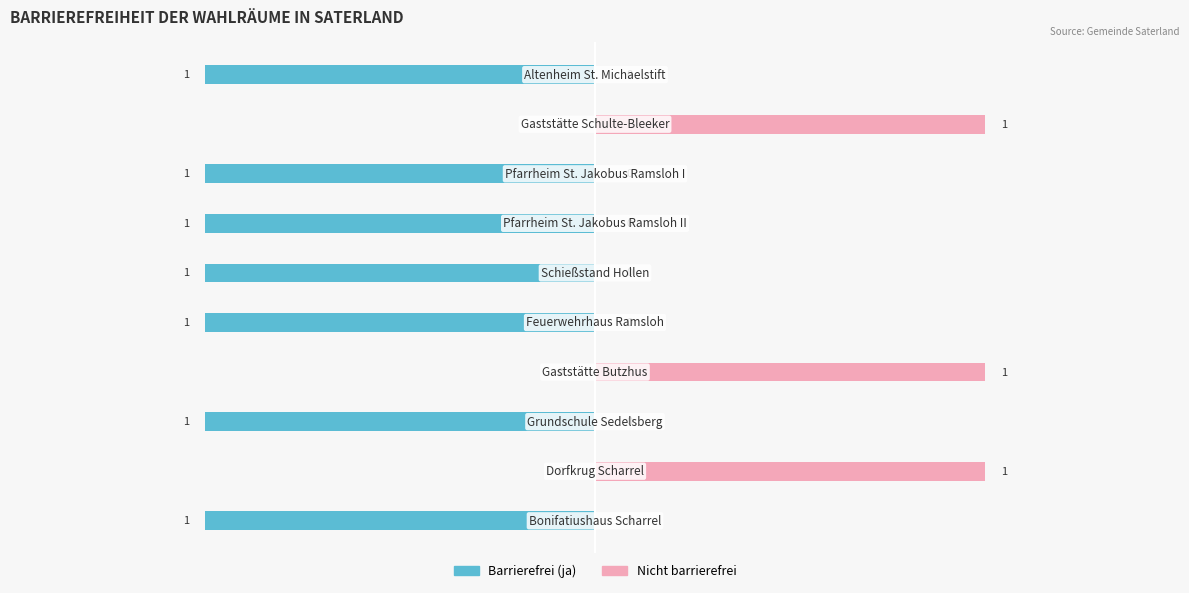

How many series are shown in this chart?

2